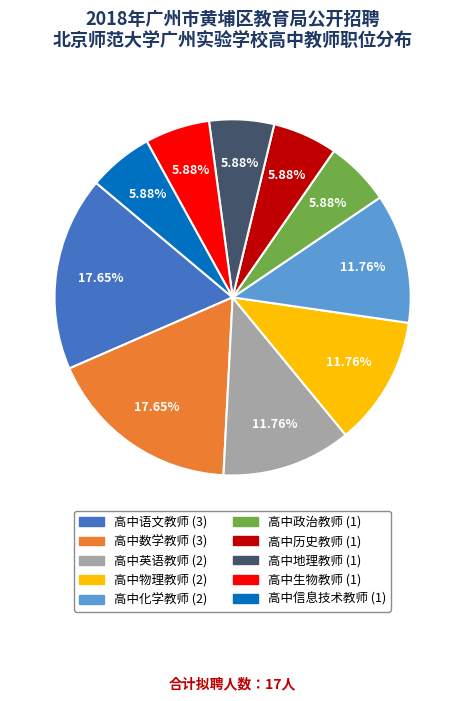

Between 高中语文教师 and 高中政治教师, which is larger?

高中语文教师